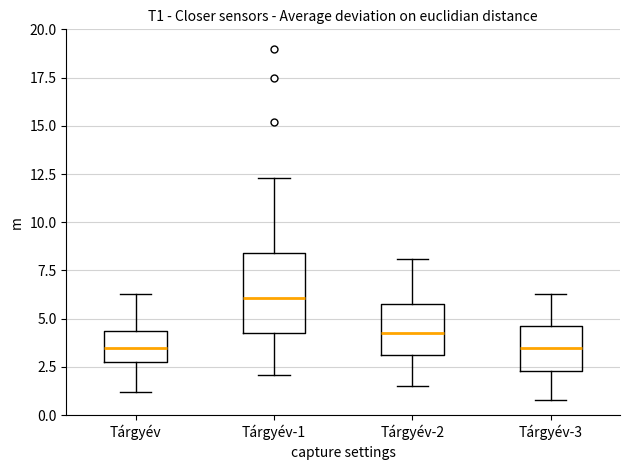

Reading left to right, transcribe this box plot: for each box, give where its median line is, the range the box spans, and where its two whiskers end, as read against the y-axis. The values are not printed on the chart, so give them approximately, as read against the axis.

Tárgyév: median 3.5, box 3.0 to 4.5, whiskers 1.0 to 6.5
Tárgyév-1: median 6.0, box 4.5 to 8.5, whiskers 2.0 to 12.5
Tárgyév-2: median 4.5, box 3.0 to 6.0, whiskers 1.5 to 8.0
Tárgyév-3: median 3.5, box 2.5 to 4.5, whiskers 1.0 to 6.5